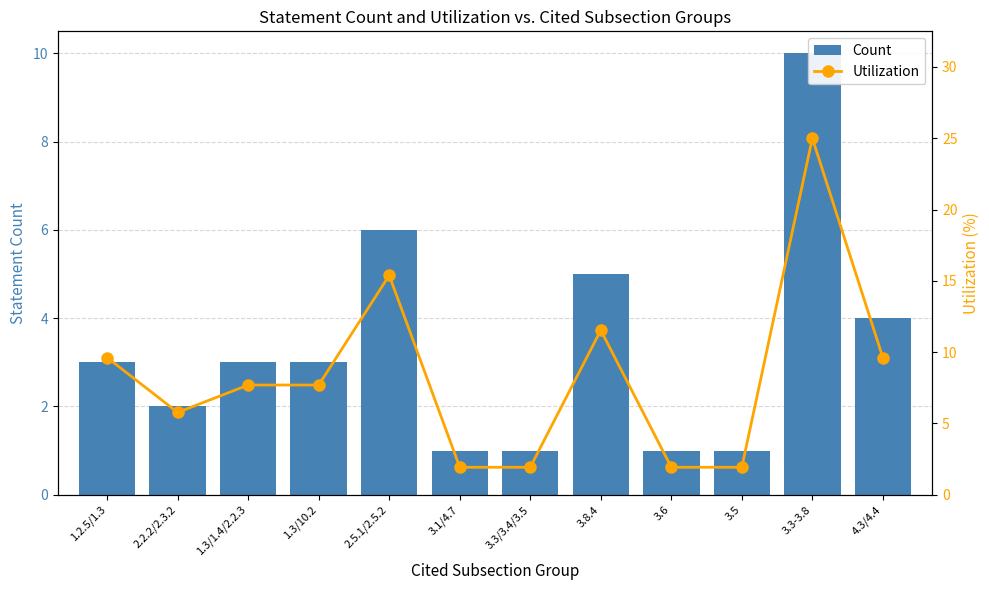

Are the bars grouped side by side (vs. stacked)?

Yes